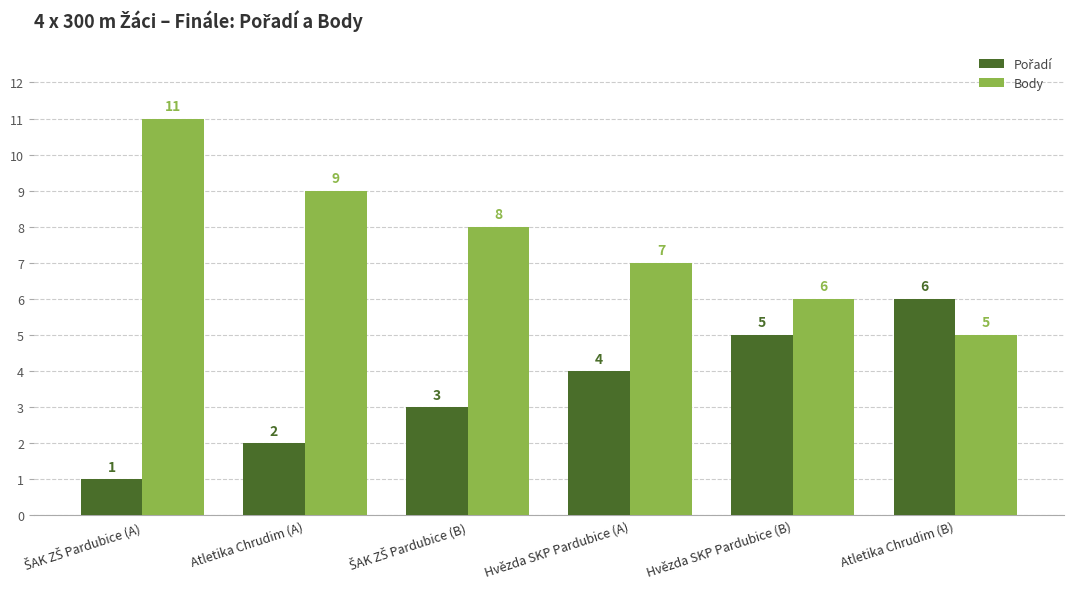

Which series has the largest total across all categories?

Body